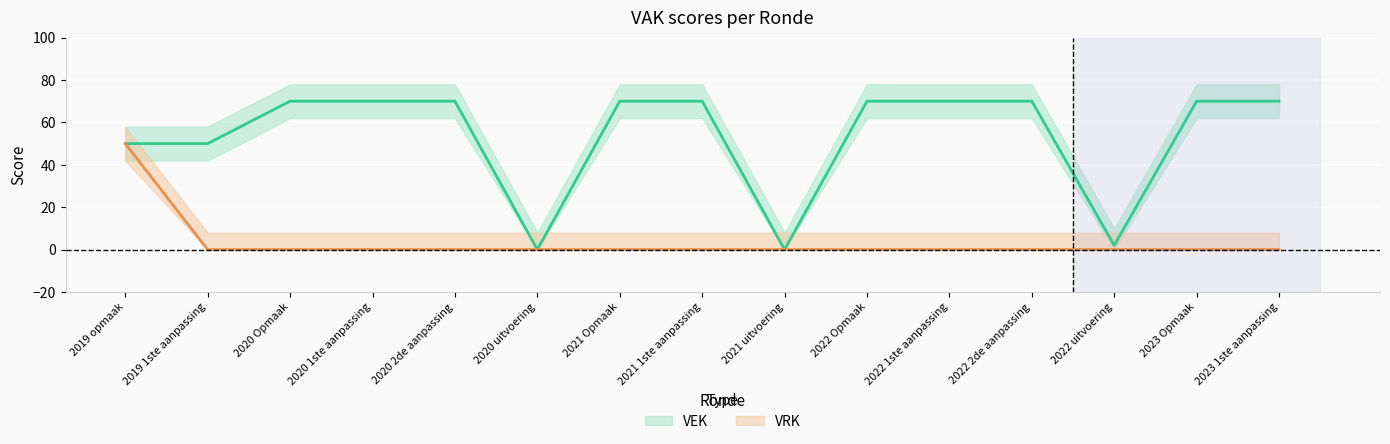

True or false: VEK has a value of 29 at 2021 uitvoering.

False